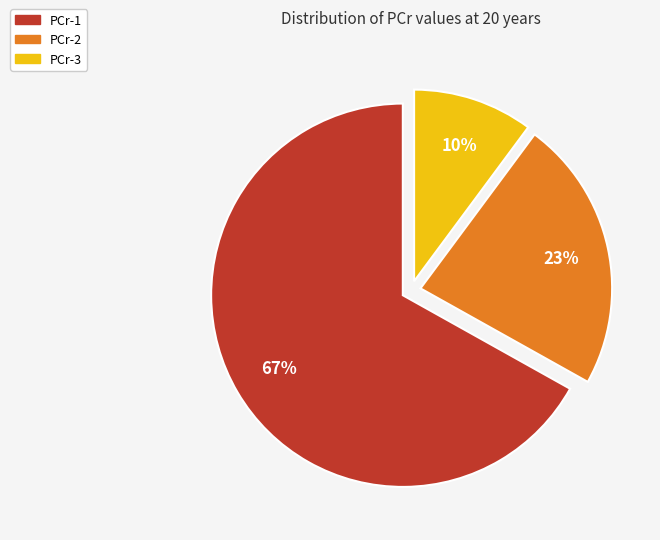

Do PCr-1 and PCr-3 together represent more than half of the pie?

Yes